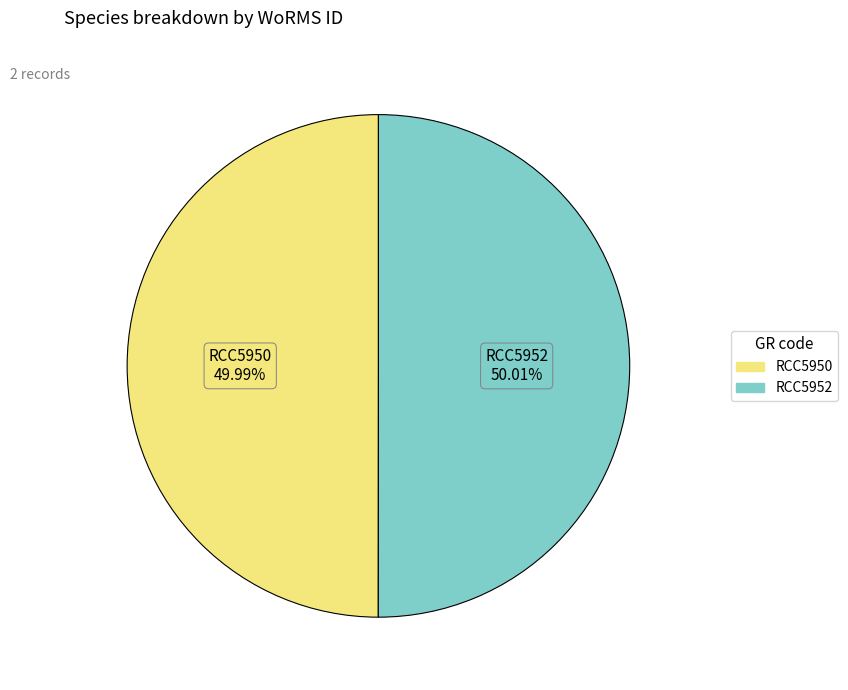

Count the number of slices in the pie.

2